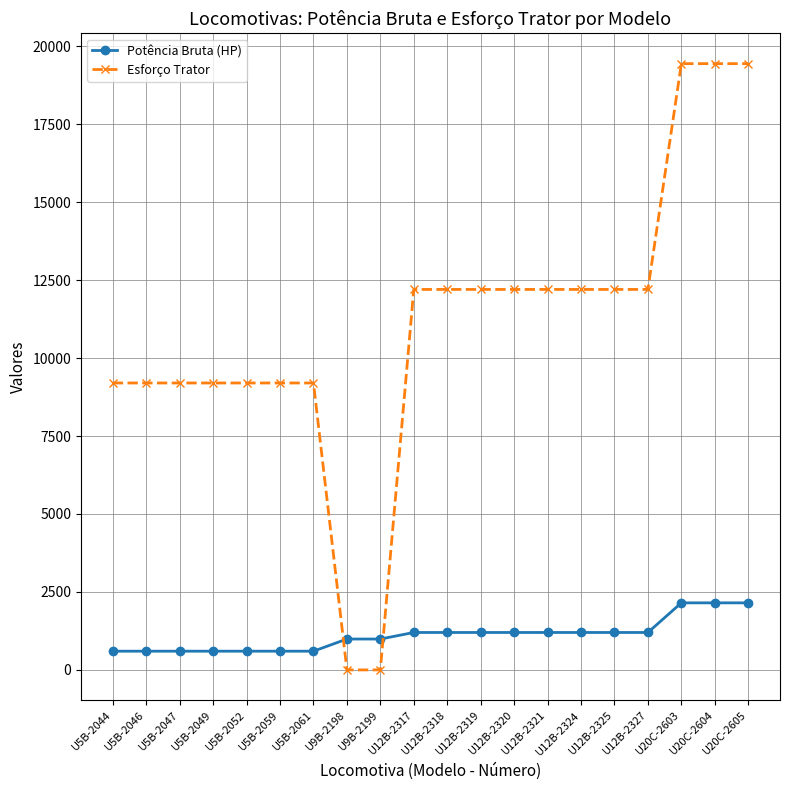

Rank the series by their average value, from highest to lowest.

Esforço Trator, Potência Bruta (HP)